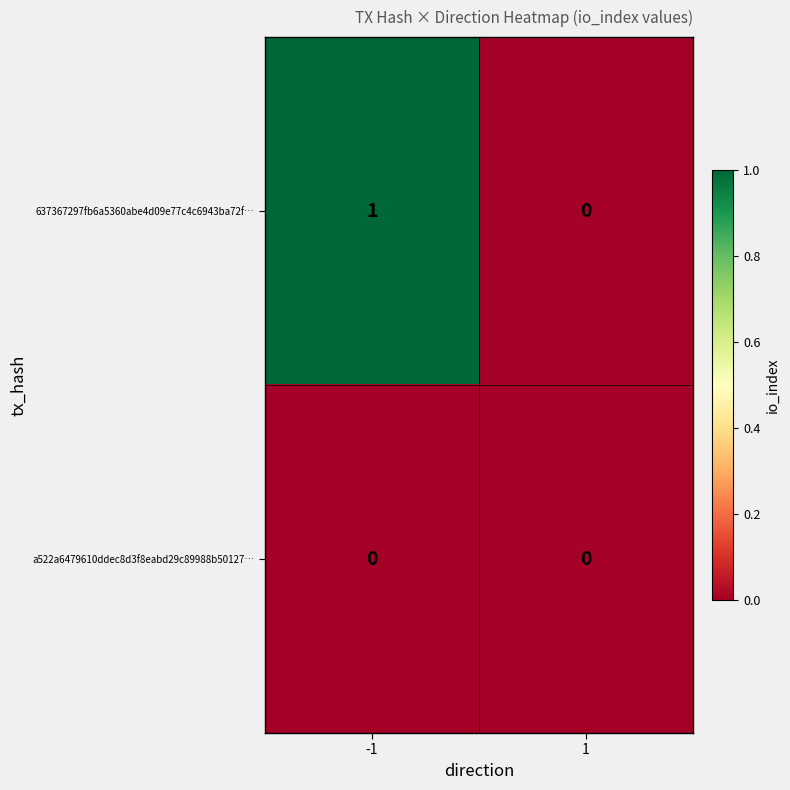

Rank the series by their maximum value, from lowest to highest.

a522a6479610ddec8d3f8eabd29c89988b50127…, 637367297fb6a5360abe4d09e77c4c6943ba72f…